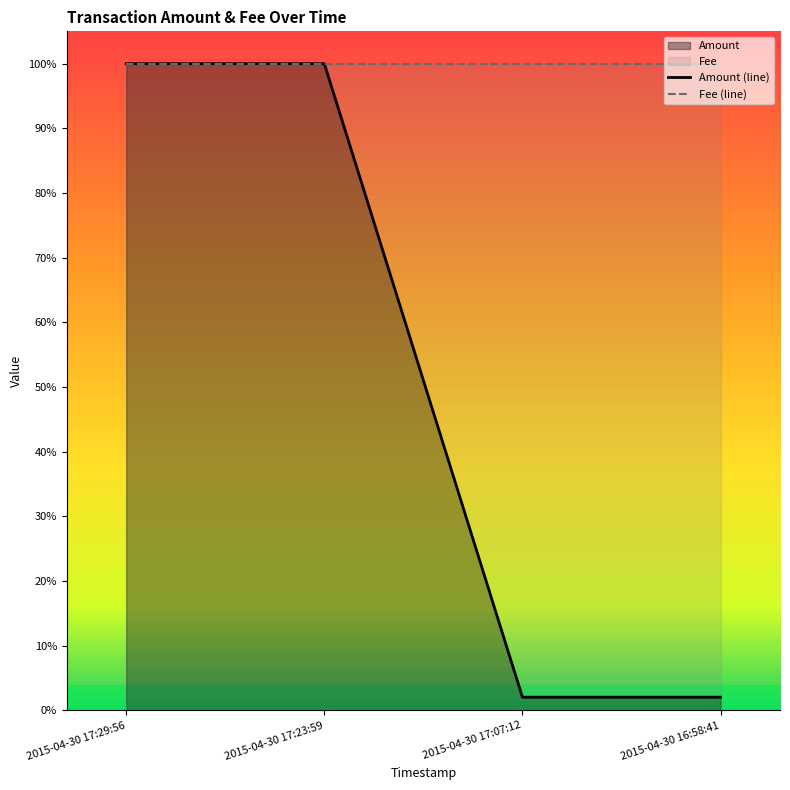

At which category is the sum across all series the highest?

2015-04-30 17:23:59